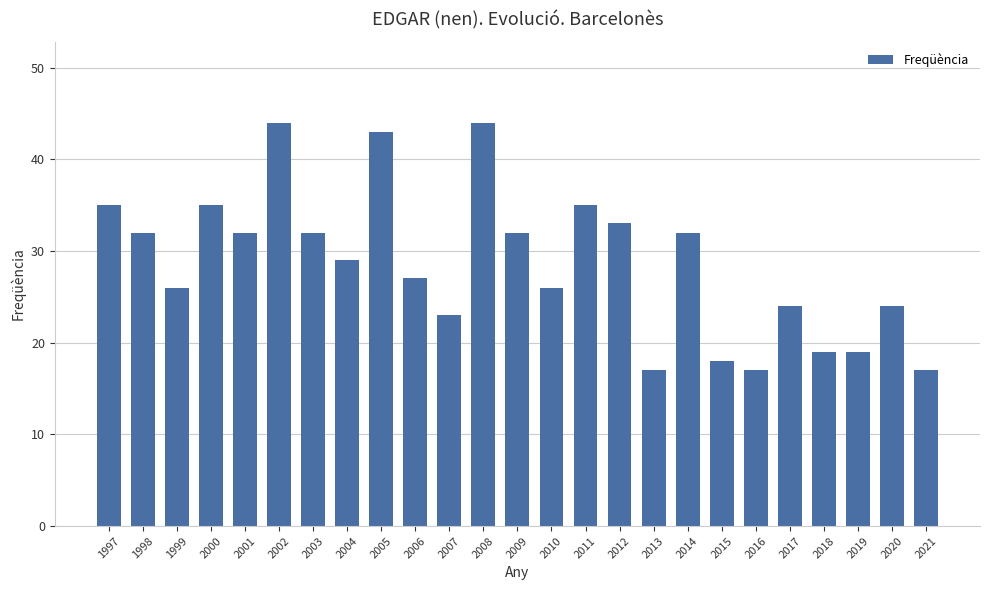

Count the number of categories in the chart.

25